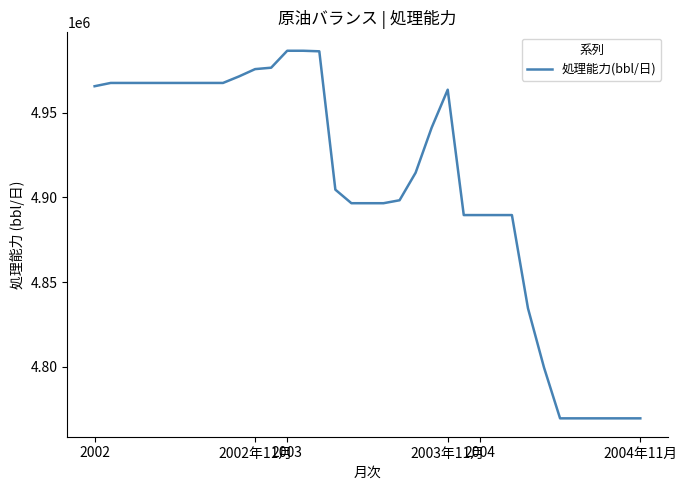

What is the average value?

4906071